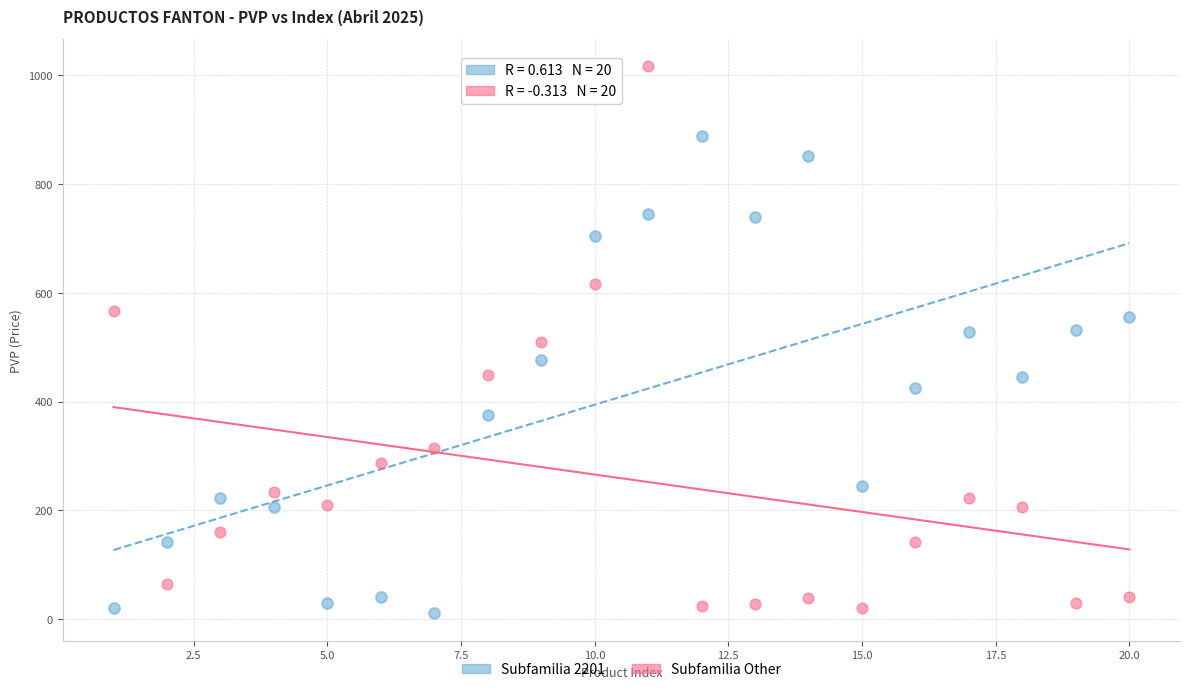

Which series contains the highest Y value?

Subfamilia Other